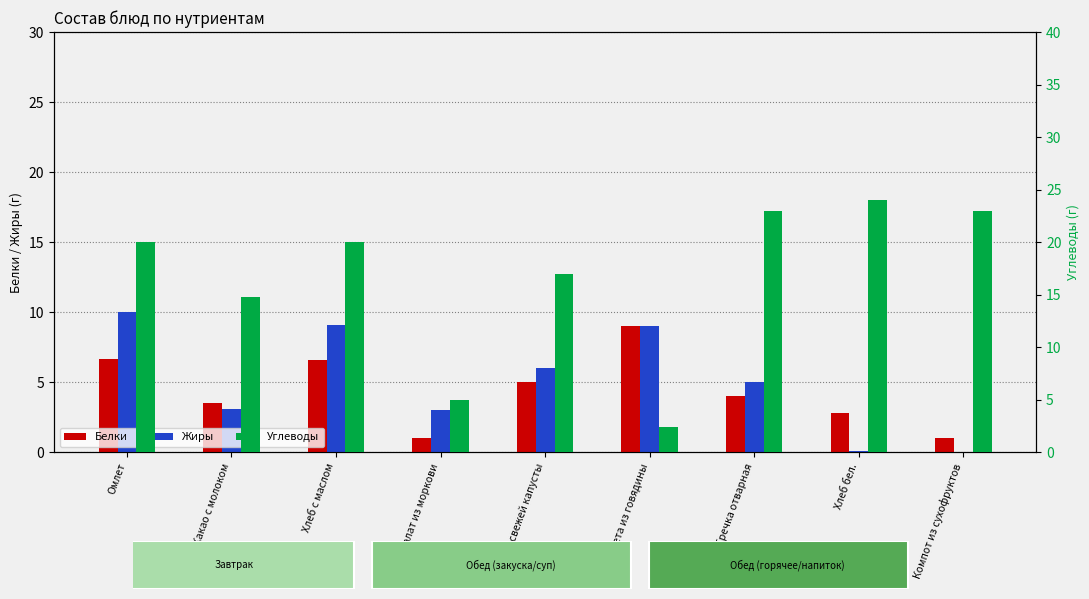

What value does the Белки series have at Какао с молоком?

3.5